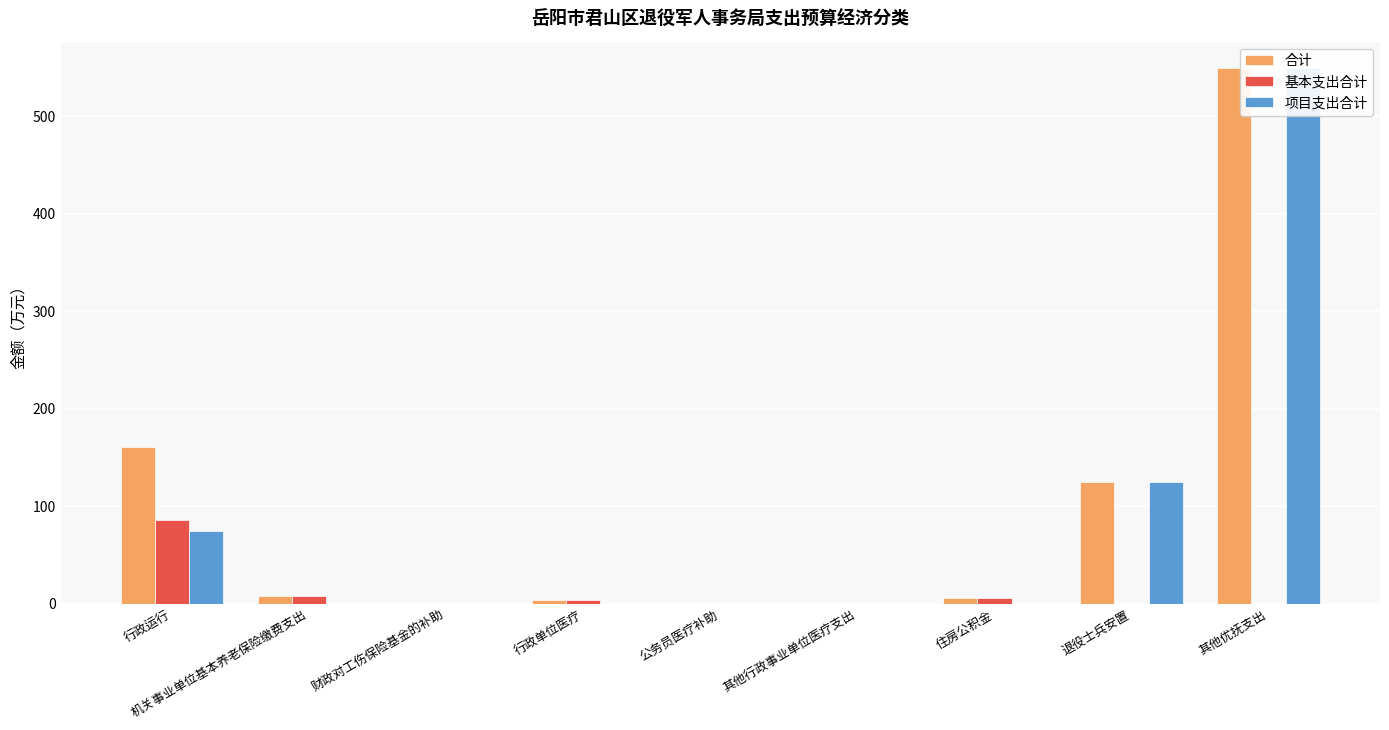

At which category is the sum across all series the highest?

其他优抚支出